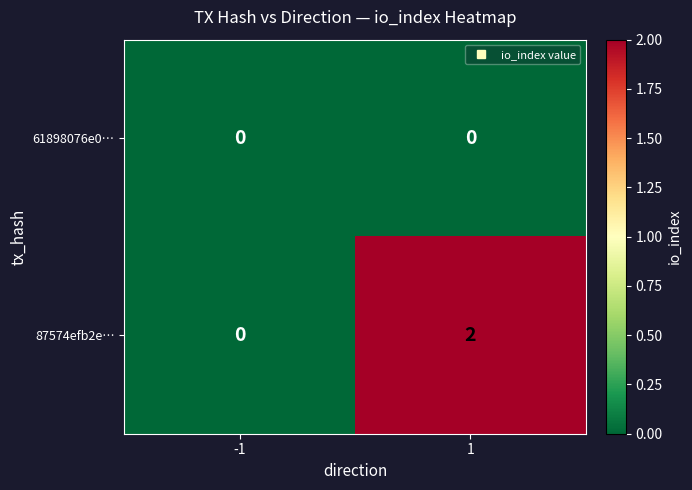

Between -1 and 1, which series saw the biggest shift?

87574efb2e…